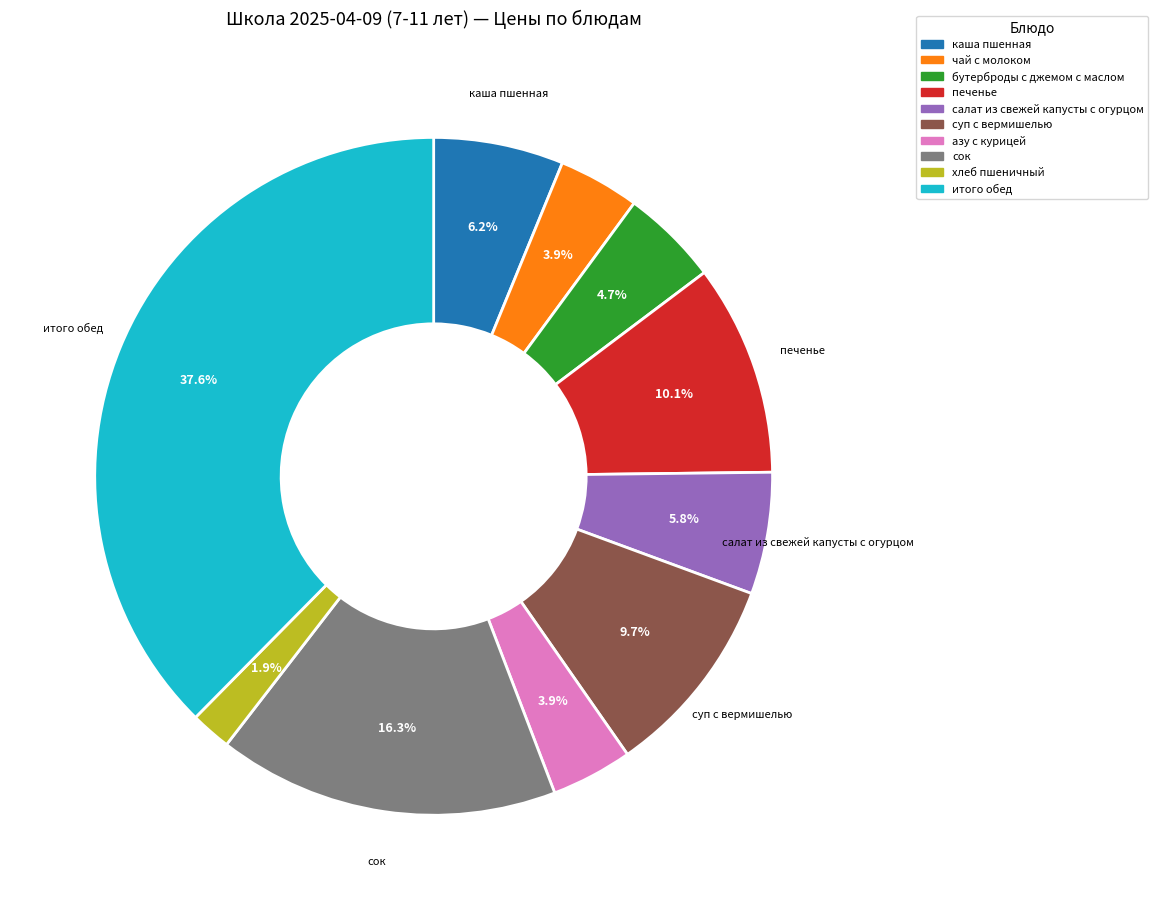

Do сок and хлеб пшеничный together represent more than half of the pie?

No